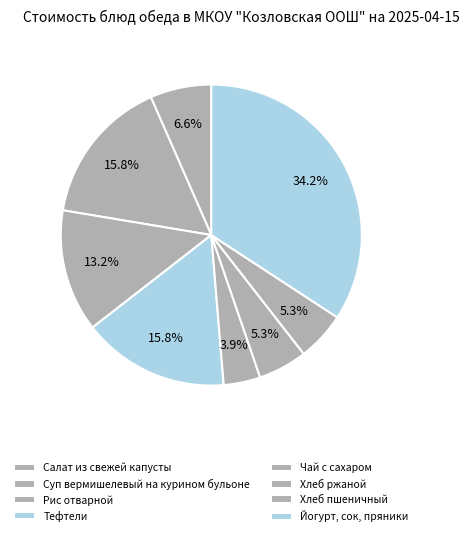

How many segments does this pie chart have?

8